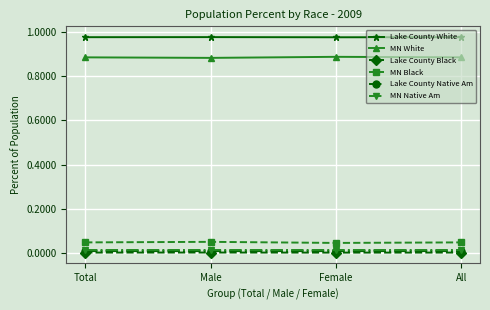

Is the value of Lake County Native Am at Male greater than the value of MN White at Total?

No